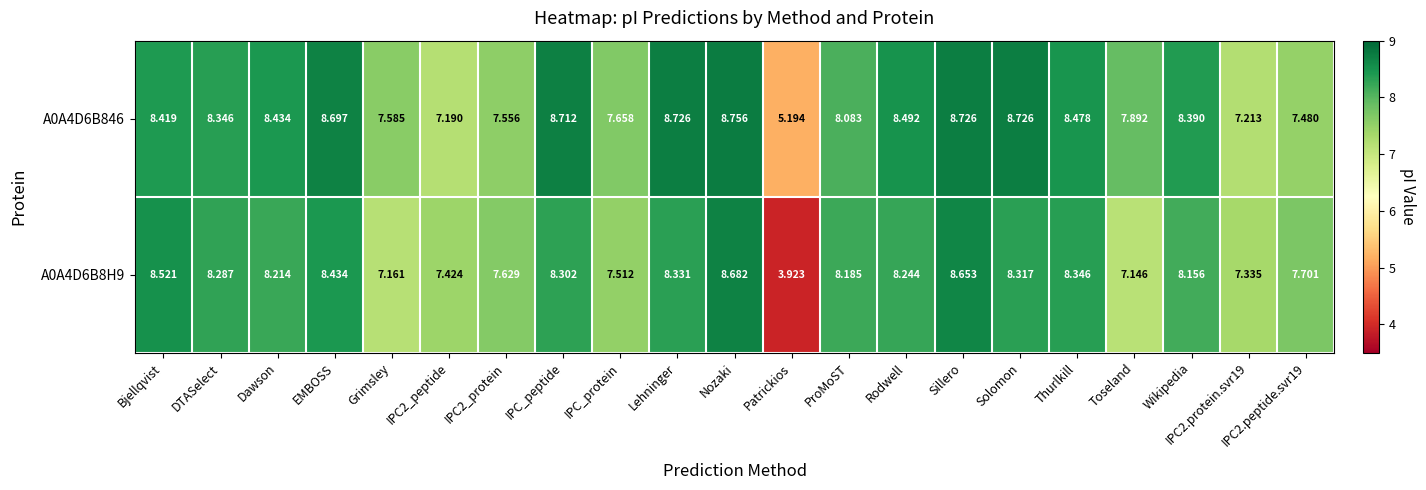

Where does the A0A4D6B846 series first go above 8?

Bjellqvist